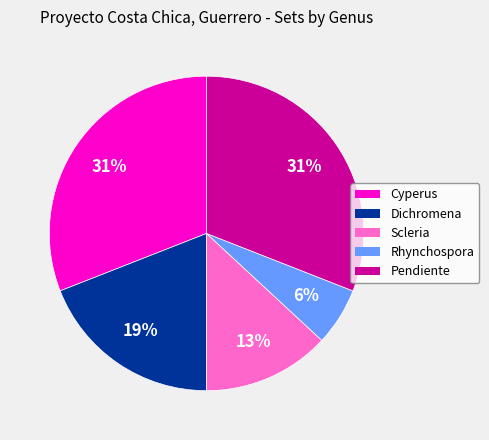

How many segments does this pie chart have?

5